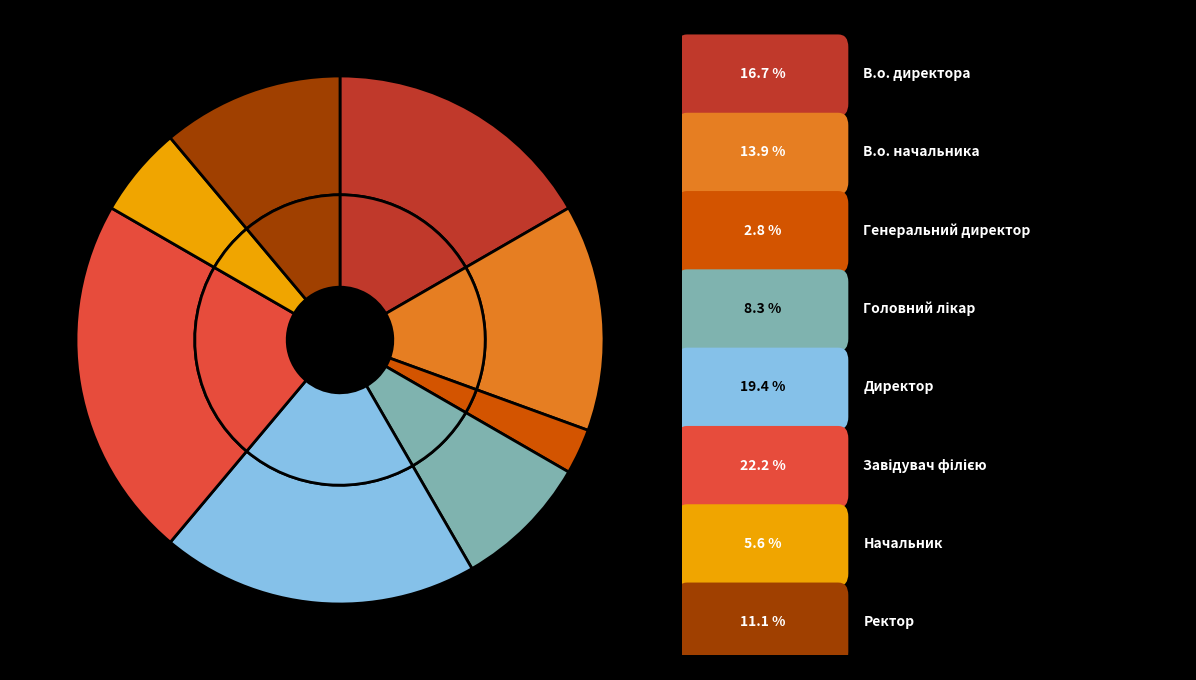

To the nearest percent, what is the difference between the largest and smallest slice percentages?

19%